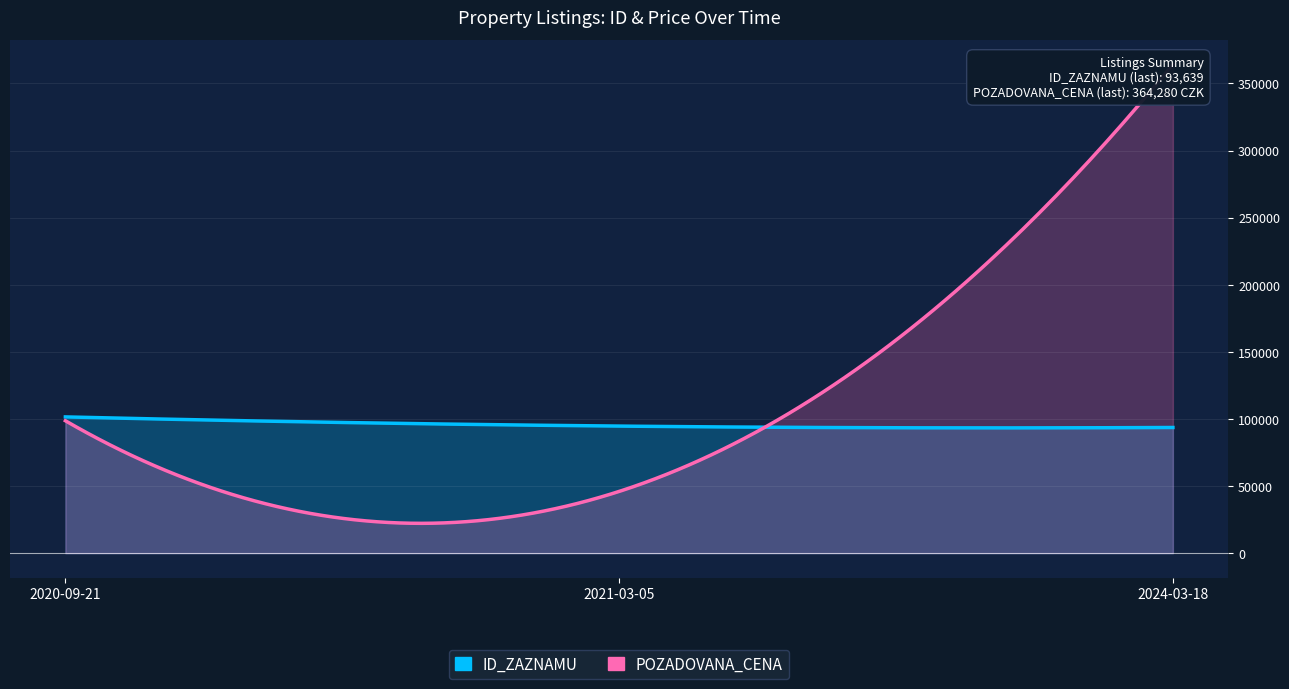

At how many categories does at least one series exceed 159533?

1